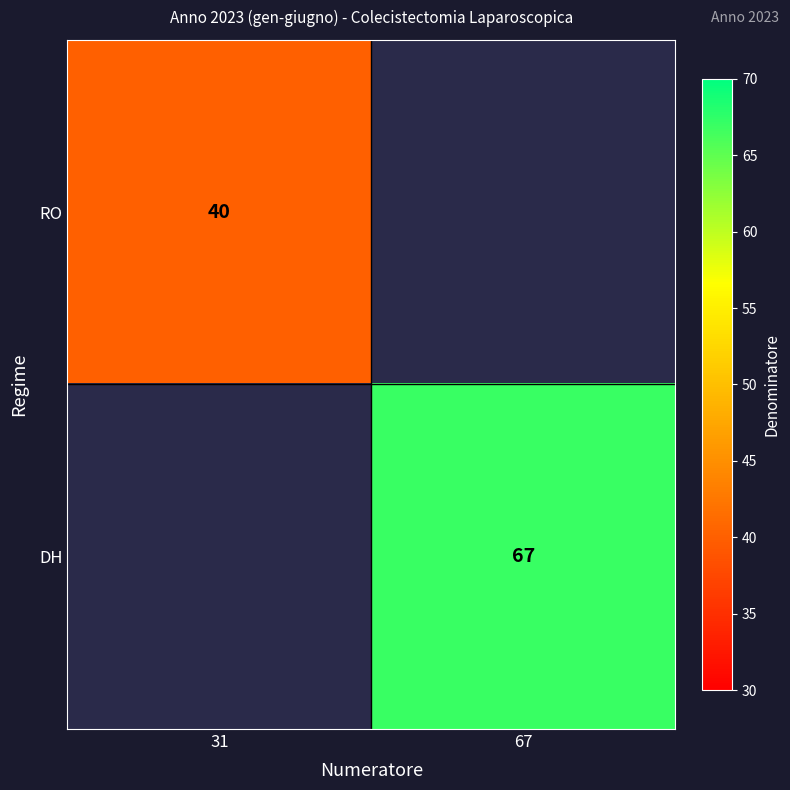

Which category has the highest value across all series?

67